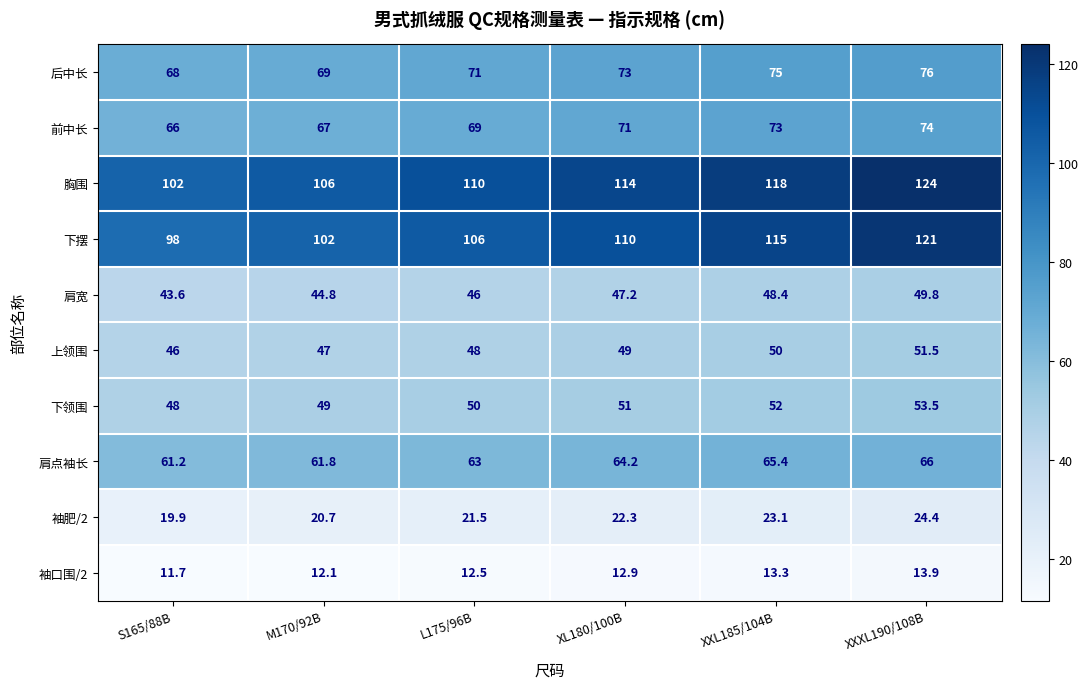

Which series has the widest spread of values?

下摆